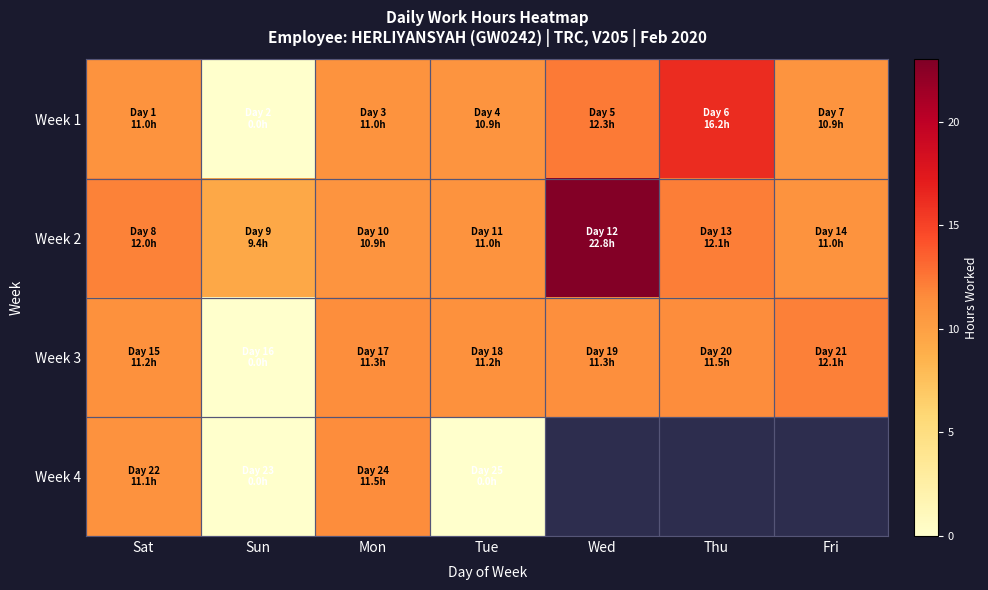

List the series in order of their overall mean, highest first.

Week 2, Week 3, Week 4, Week 1